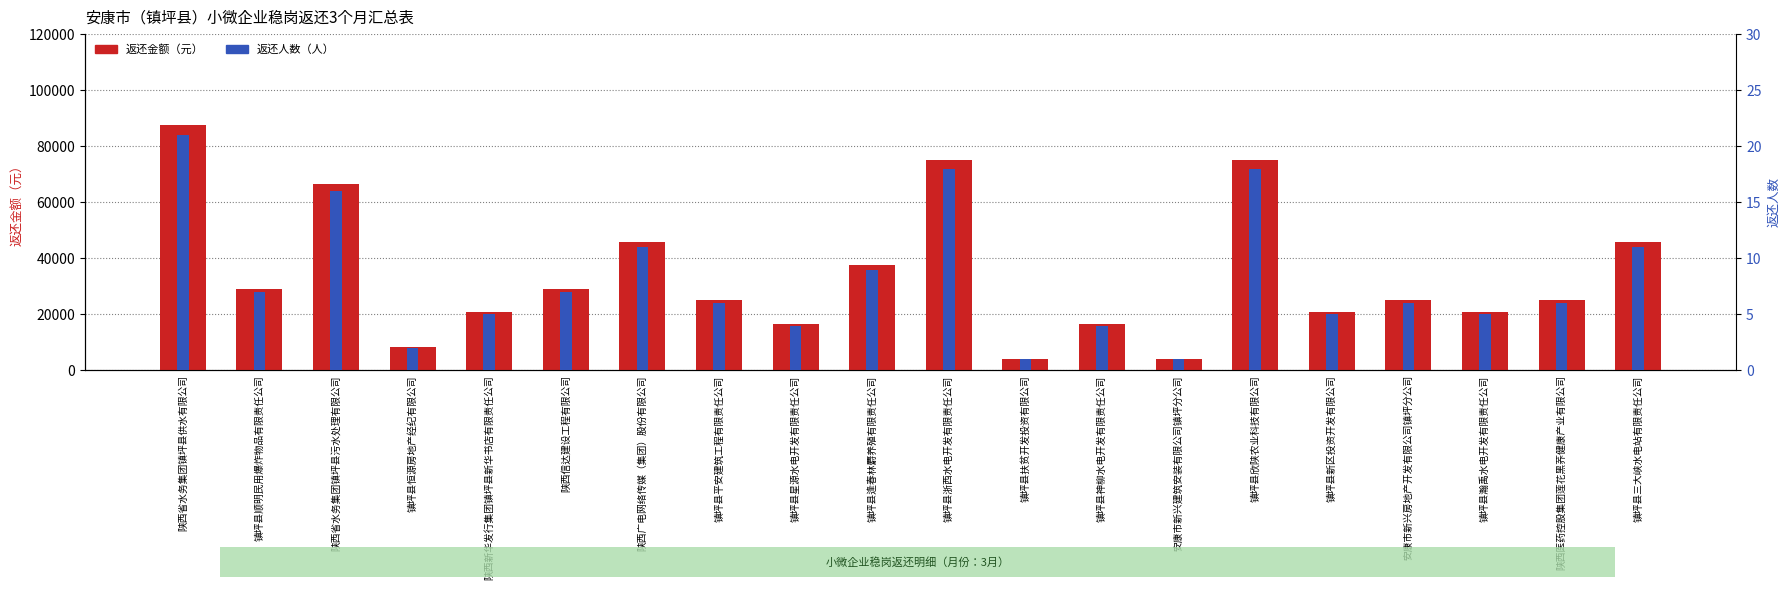

Rank the categories by 返还人数 value from highest to lowest.

陕西省水务集团镇坪县供水有限公司, 镇坪县浙西水电开发有限责任公司, 镇坪县欣陕农业科技有限公司, 陕西省水务集团镇坪县污水处理有限公司, 陕西广电网络传媒（集团）股份有限公司, 镇坪县三大峡水电站有限责任公司, 镇坪县逢春林麝养殖有限责任公司, 镇坪县顺明民用爆炸物品有限责任公司, 陕西信达建设工程有限公司, 镇坪县平安建筑工程有限责任公司, 安康市新兴房地产开发有限公司镇坪分公司, 陕西医药控股集团莲花黑荞健康产业有限公司, 陕西新华发行集团镇坪县新华书店有限责任公司, 镇坪县新区投资开发有限公司, 镇坪县瀚禹水电开发有限责任公司, 镇坪县星源水电开发有限责任公司, 镇坪县神柳水电开发有限责任公司, 镇坪县恒源房地产经纪有限公司, 镇坪县扶贫开发投资有限公司, 安康市新兴建筑安装有限公司镇坪分公司